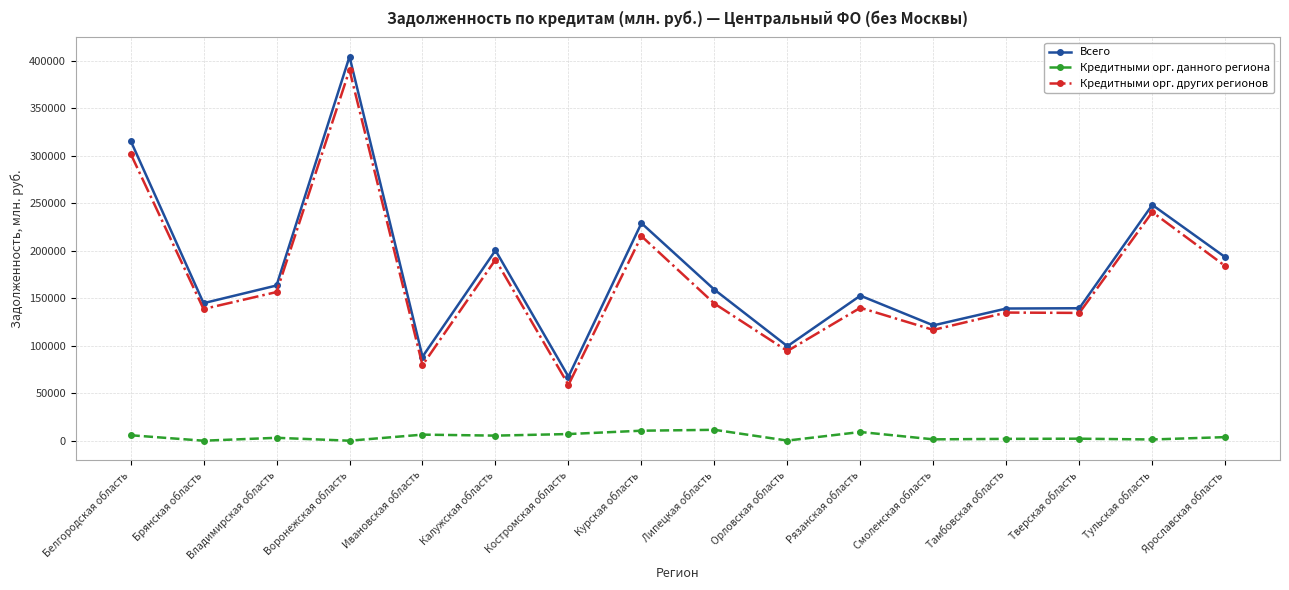

What is the average value of the Кредитными орг. данного региона series?

4344